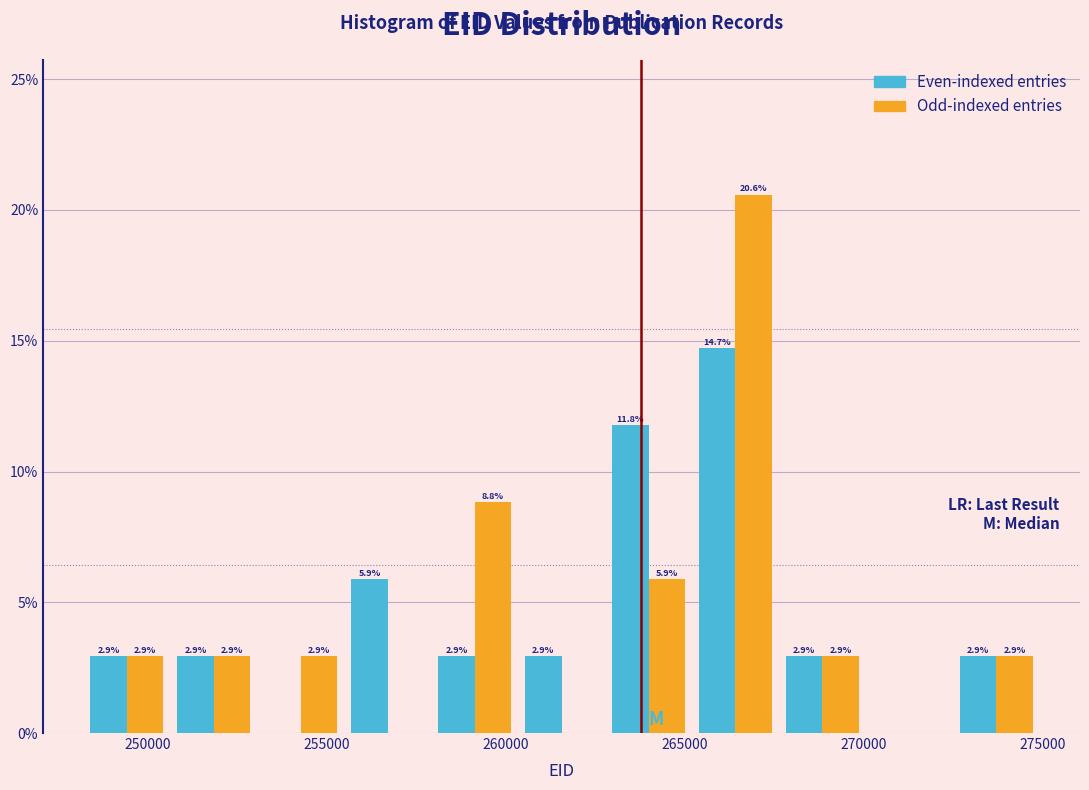

In the Odd-indexed entries series, which range on the x-axis has the tallest bar?

265000 to 267500